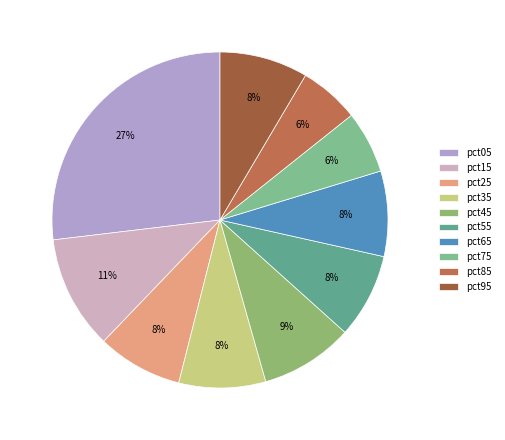

To the nearest percent, what is the average slice percentage?

10%